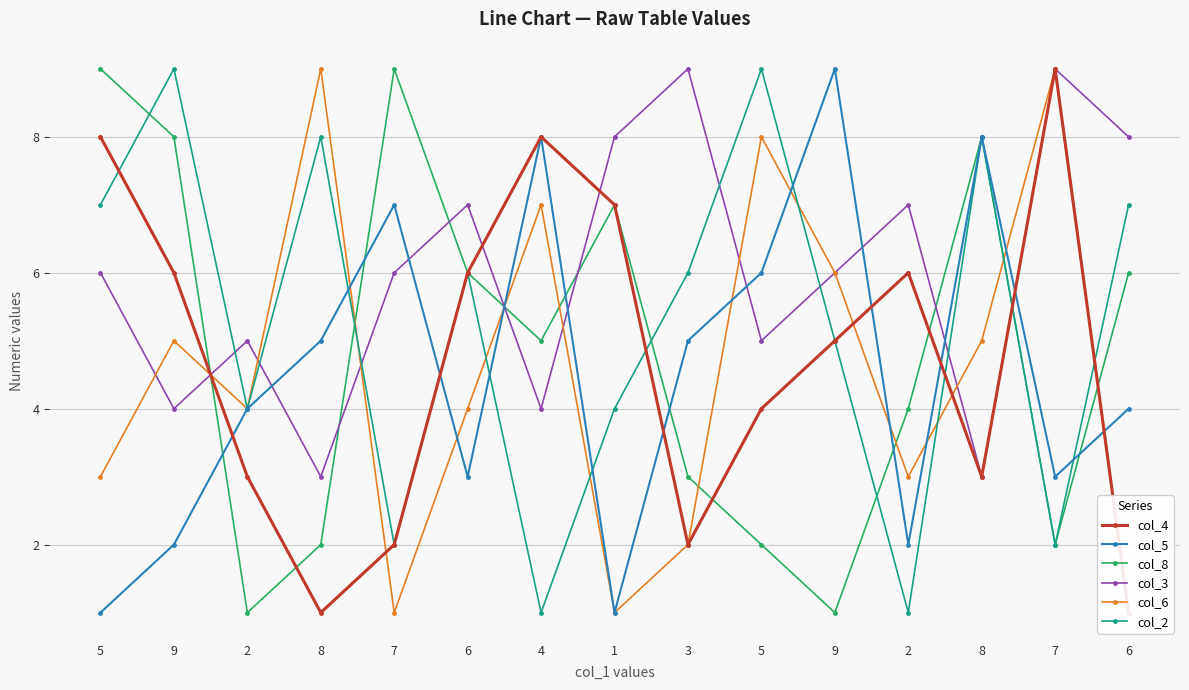

The col_4 series shows 6 at 6. True or false?

True